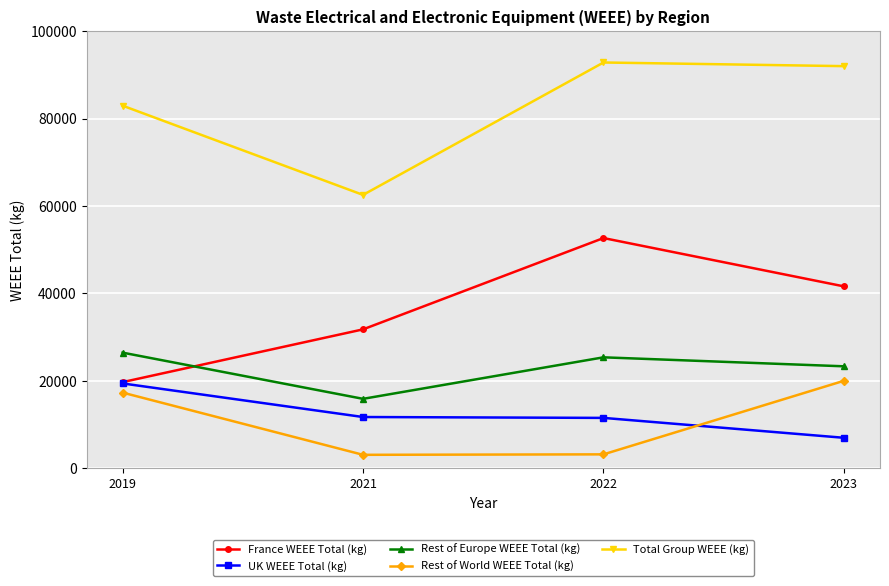

What is the difference between the Total Group WEEE (kg) values at 2019 and 2023?

9040